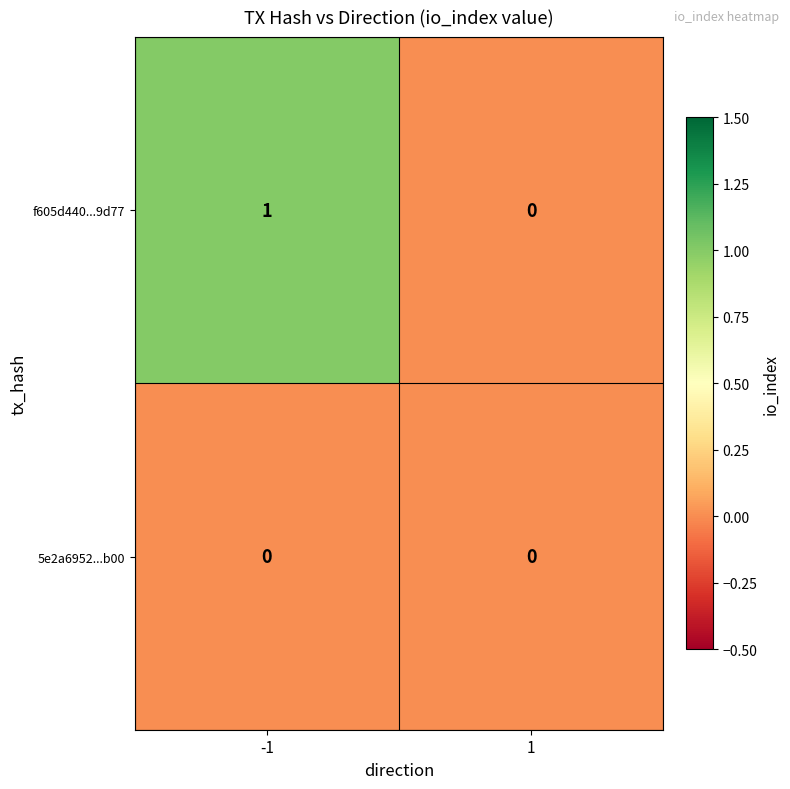

Reading right to left, extract all data points from this chart.

f605d440...9d77: 1=0	-1=1
5e2a6952...b00: 1=0	-1=0